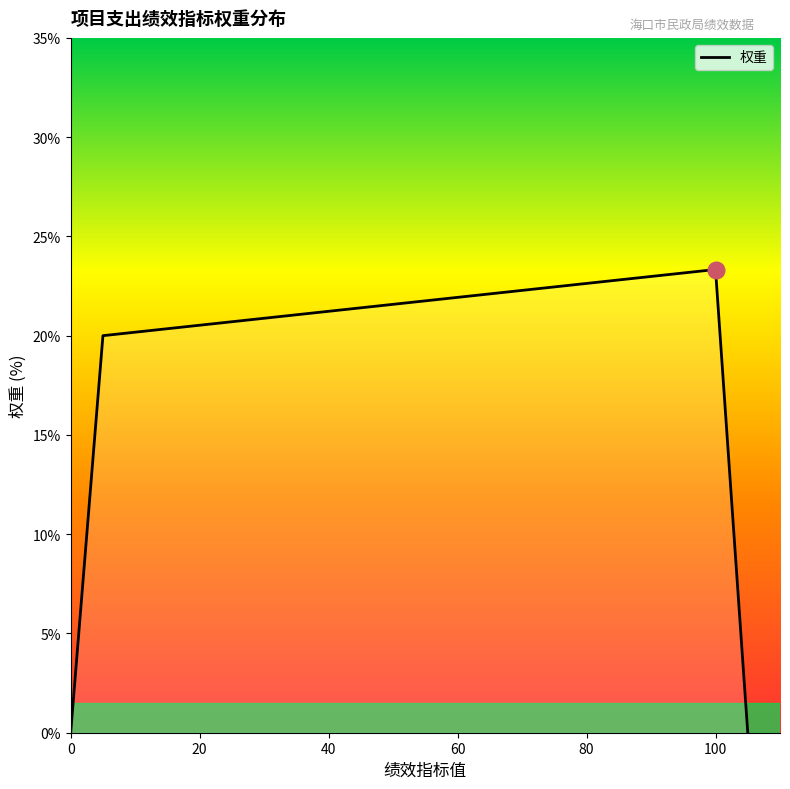

How many interior local peaks (higher than both neighbors) does the data have?

1